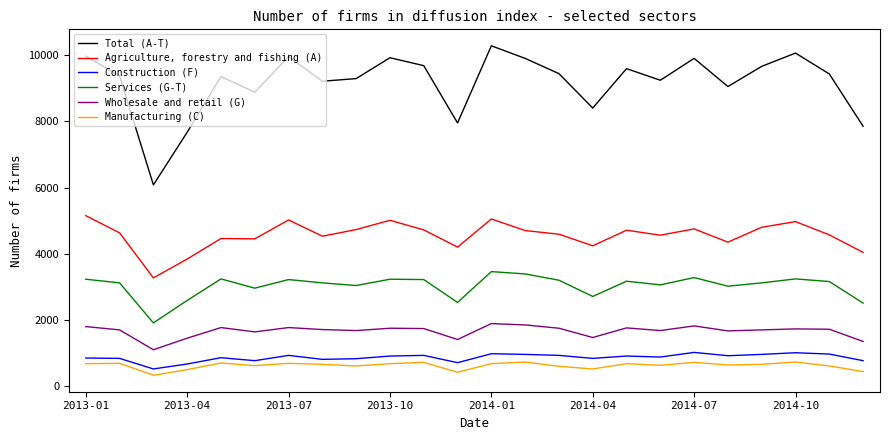

Which series has the largest total across all categories?

Total (A-T)